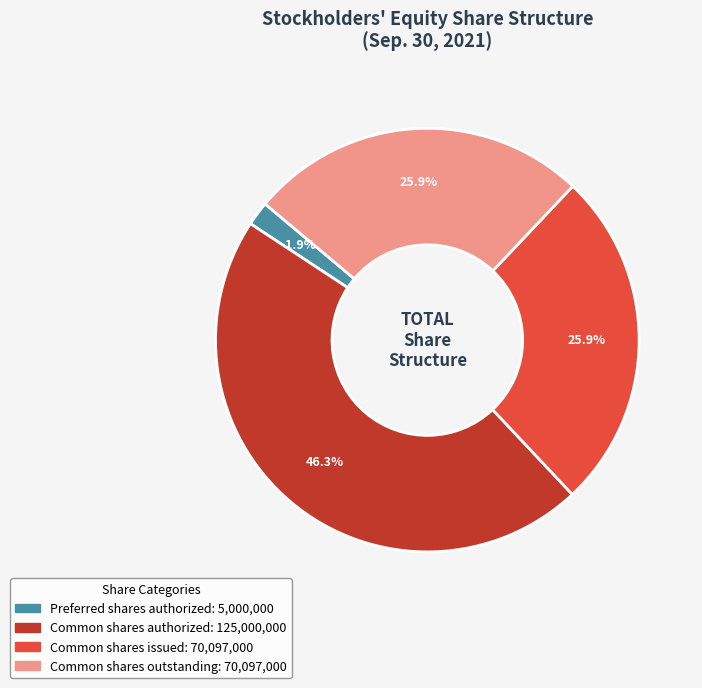

Is there any slice that represents more than half of the pie?

No